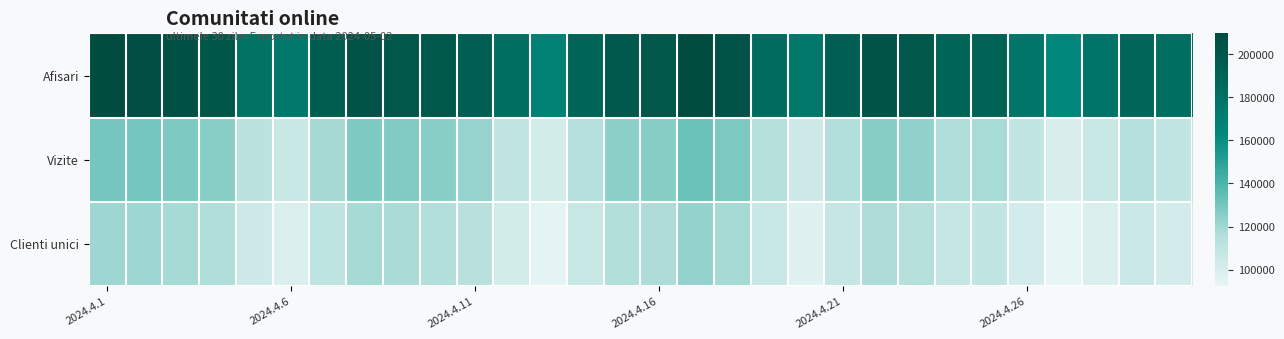

At how many categories does at least one series exceed 109076?

30